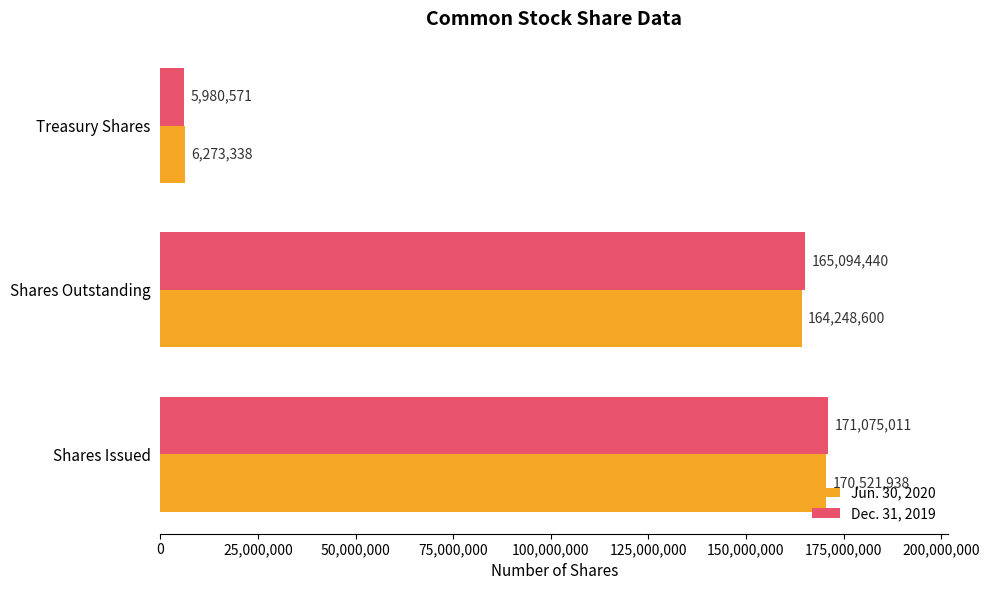

What are all the series names shown in the legend?

Jun. 30, 2020, Dec. 31, 2019